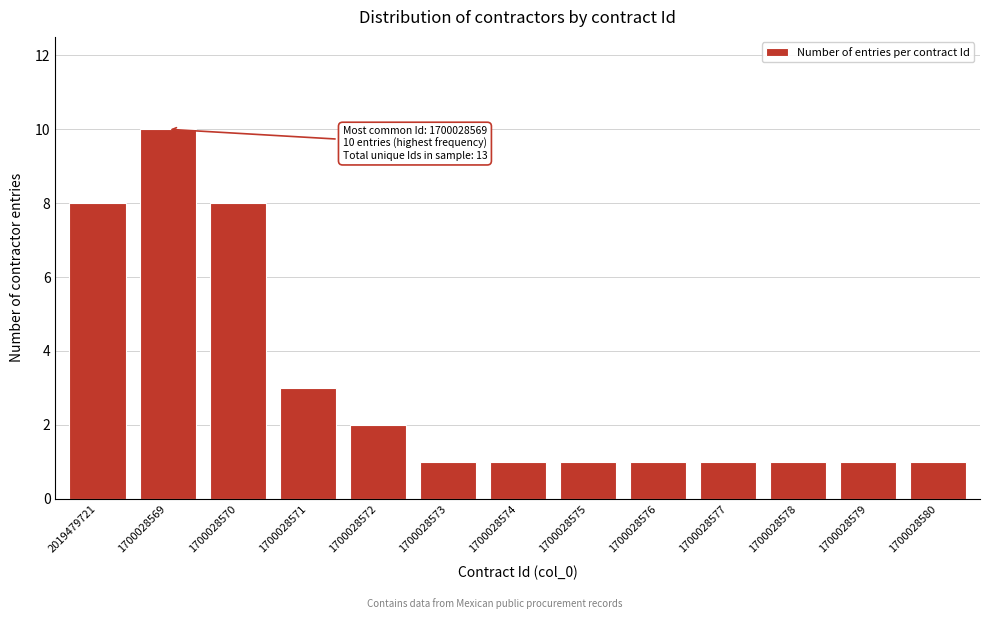

Reading left to right, list all the values displayed in this chart.

8	10	8	3	2	1	1	1	1	1	1	1	1